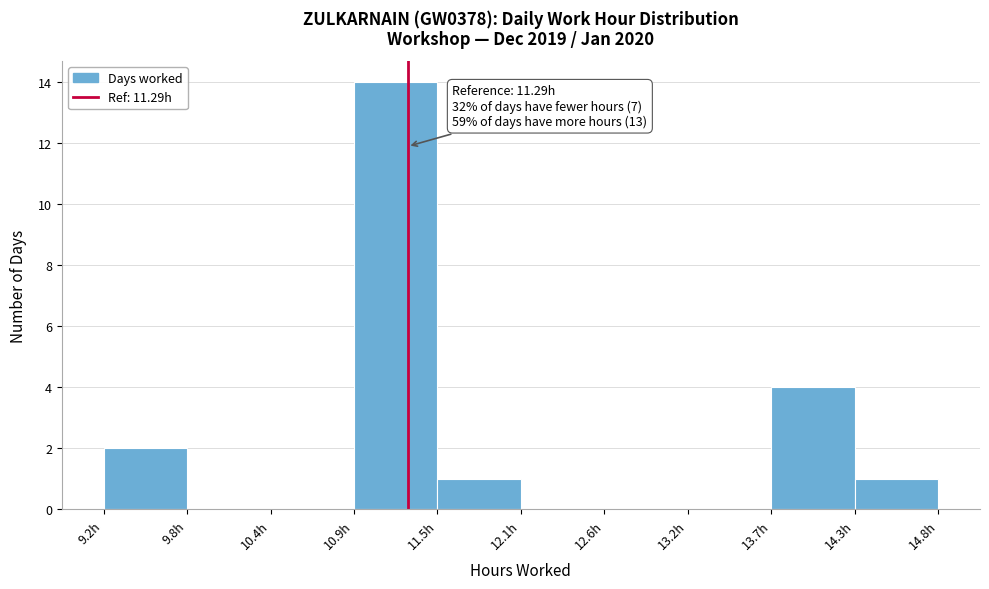

Which range on the x-axis has the tallest bar?

10.93 to 11.49